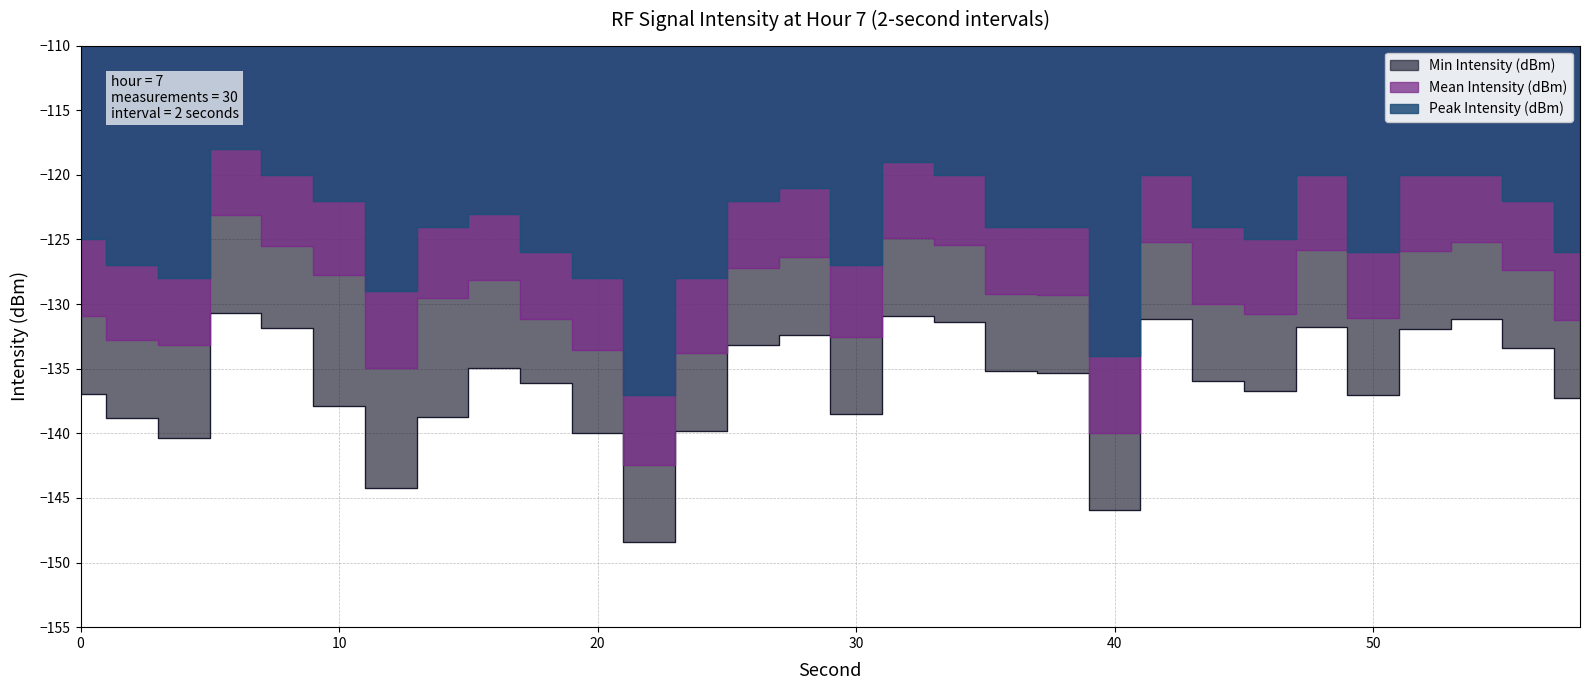

Reading right to left, what are all the values shown in this chart?

Mean Intensity (dBm): -131.3	-127.4	-125.2	-125.9	-131.0	-125.8	-130.7	-130.0	-125.2	-139.9	-129.3	-129.2	-125.4	-124.9	-132.5	-126.4	-127.2	-133.8	-142.4	-133.6	-131.1	-128.1	-129.5	-134.9	-127.8	-125.5	-123.1	-133.2	-132.8	-130.9
Peak Intensity (dBm): -126.0	-122.0	-120.0	-120.0	-126.0	-120.0	-125.0	-124.0	-120.0	-134.0	-124.0	-124.0	-120.0	-119.0	-127.0	-121.0	-122.0	-128.0	-137.0	-128.0	-126.0	-123.0	-124.0	-129.0	-122.0	-120.0	-118.0	-128.0	-127.0	-125.0
Min Intensity (dBm): -137.3	-133.4	-131.2	-131.9	-137.0	-131.8	-136.7	-136.0	-131.2	-145.9	-135.3	-135.2	-131.4	-130.9	-138.5	-132.4	-133.2	-139.8	-148.4	-139.9	-136.1	-134.9	-138.7	-144.2	-137.9	-131.9	-130.7	-140.4	-138.8	-136.9